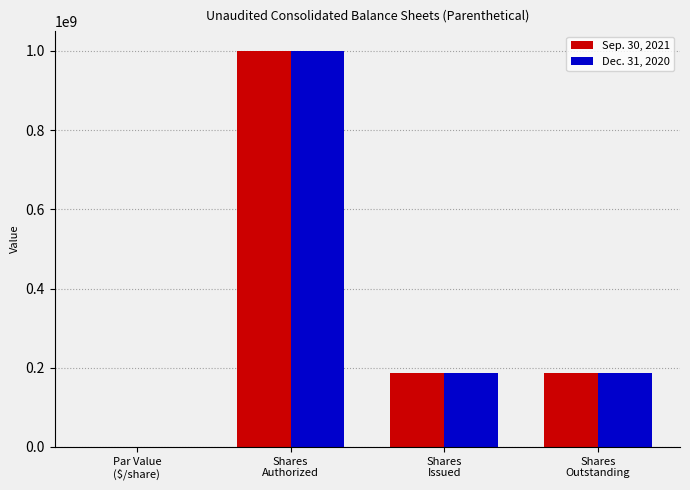

What is the greatest value displayed?

1000000000.0